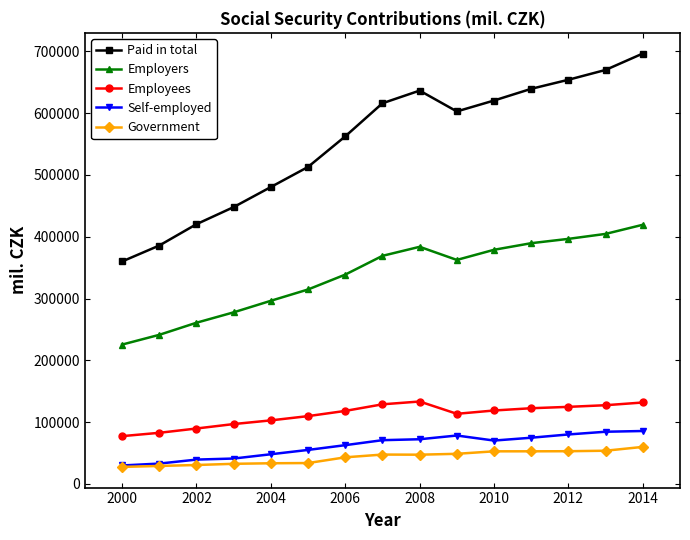

What is the value of the Self-employed point at the 14th from the left?

84399